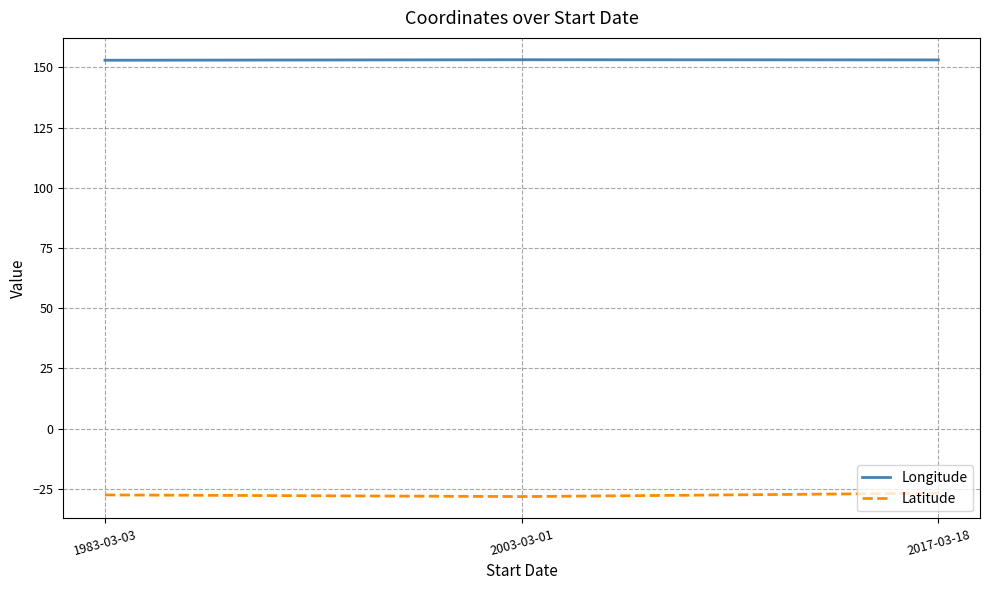

How many lines are shown in the chart?

2